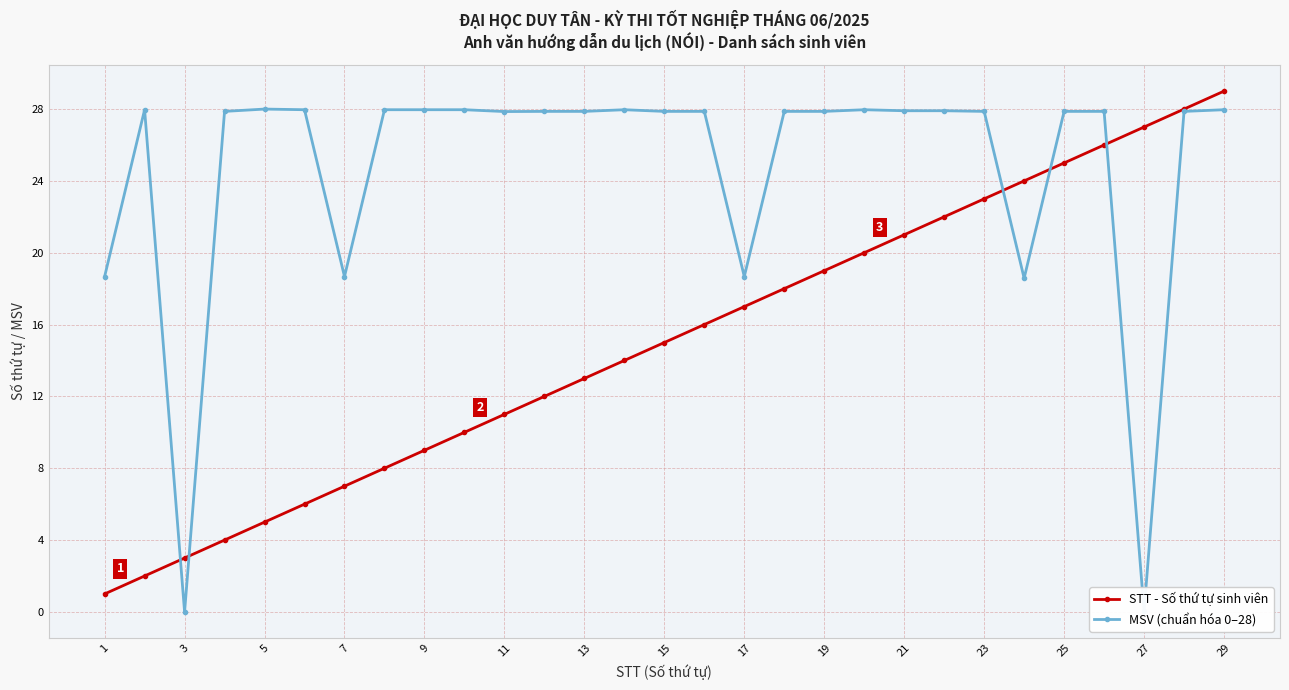

How many lines are shown in the chart?

2